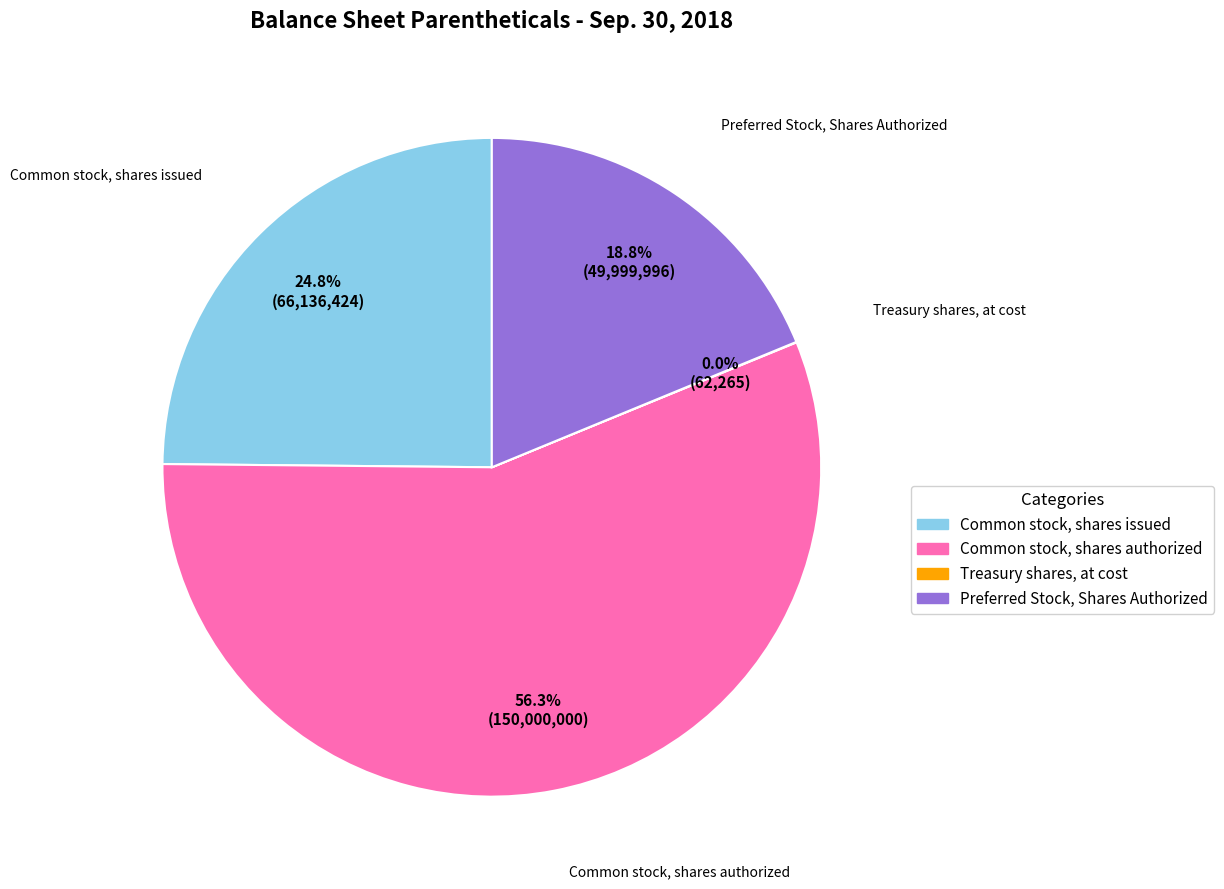

To the nearest percent, what is the difference between the largest and smallest slice percentages?

56%